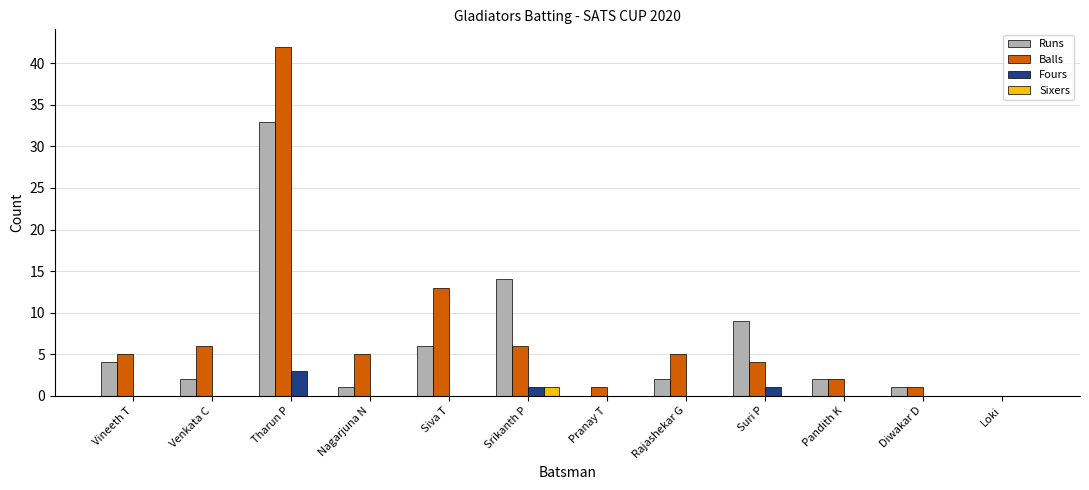

Does the chart contain stacked bars?

No